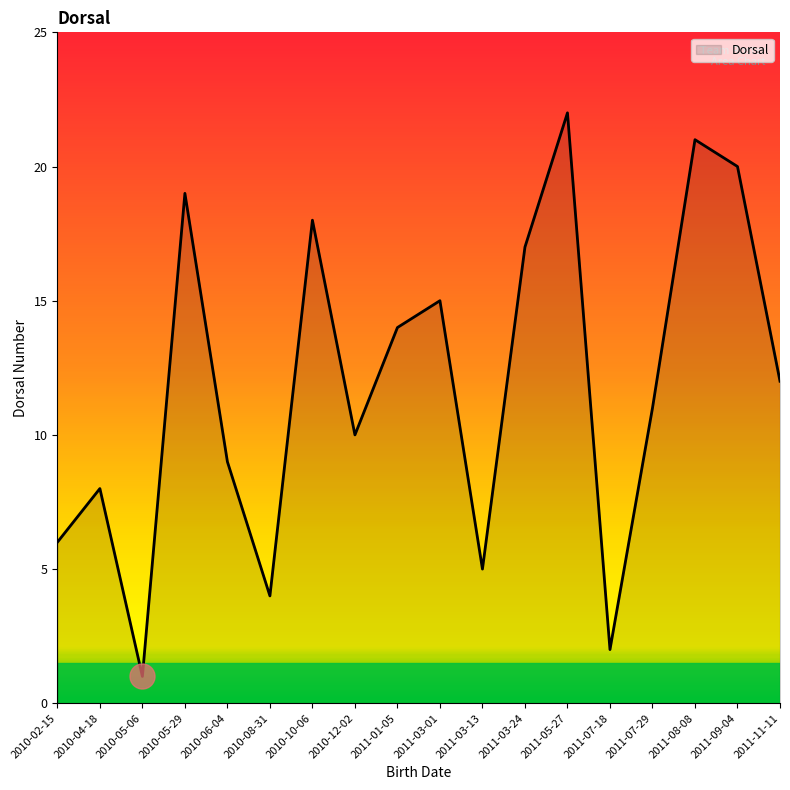

Where is the data nearest to the value 11?

2011-07-29